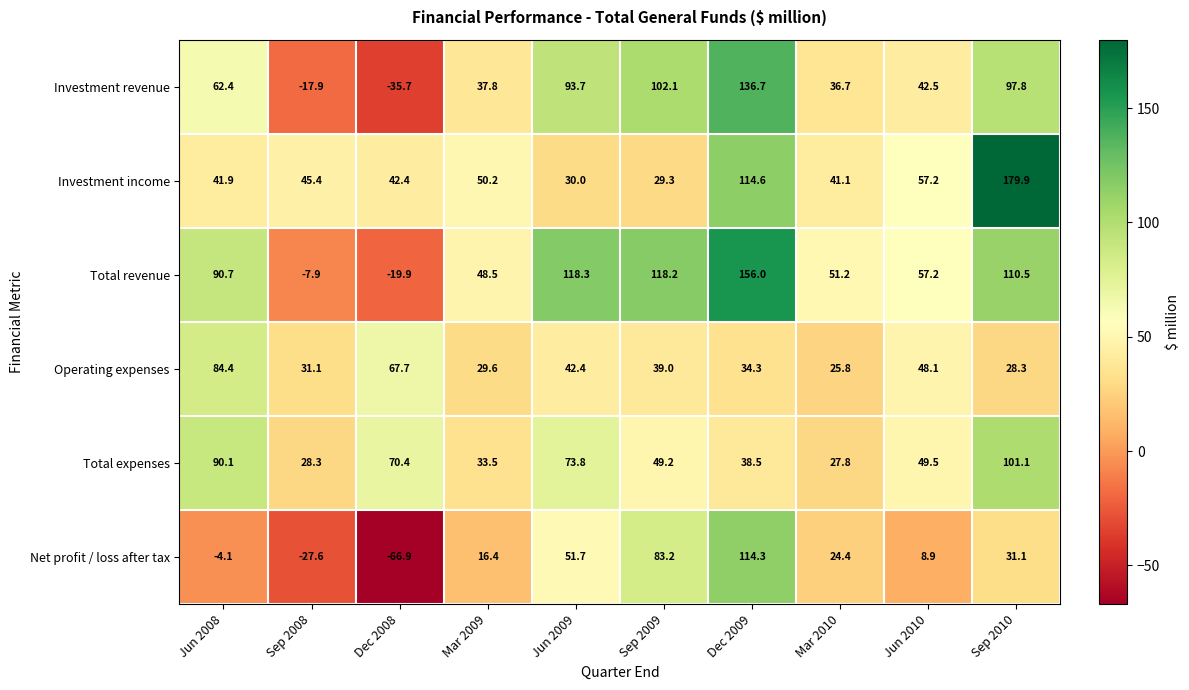

Which category has the highest value across all series?

Sep 2010